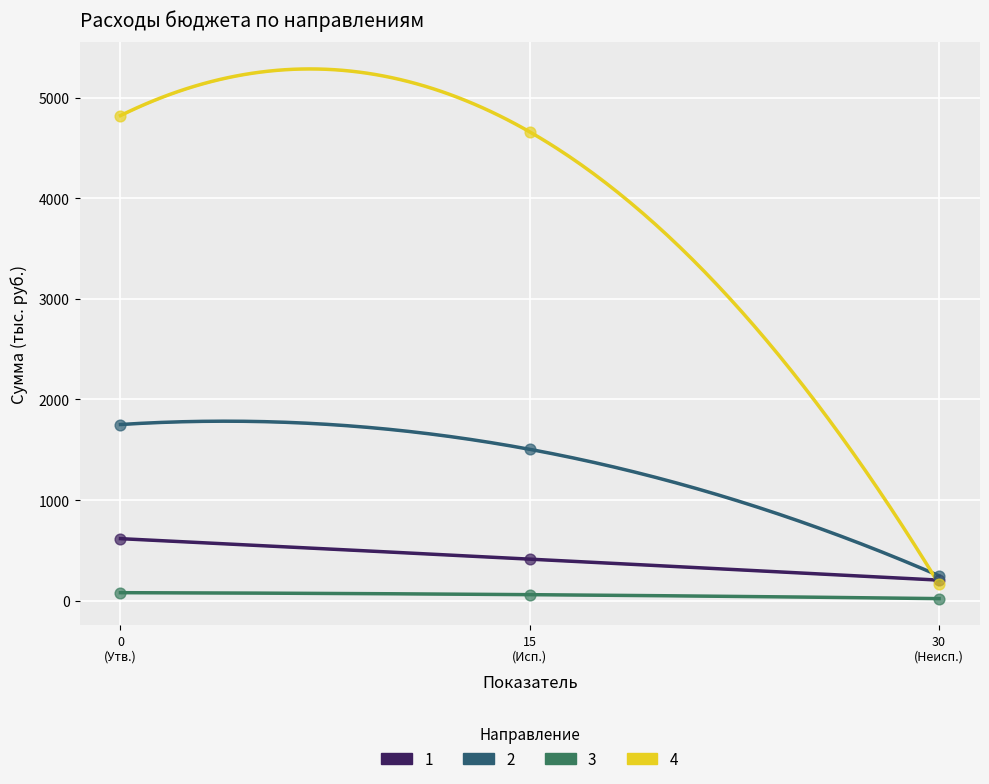

Across all series, what Y value is closest to 2421?

1751.0